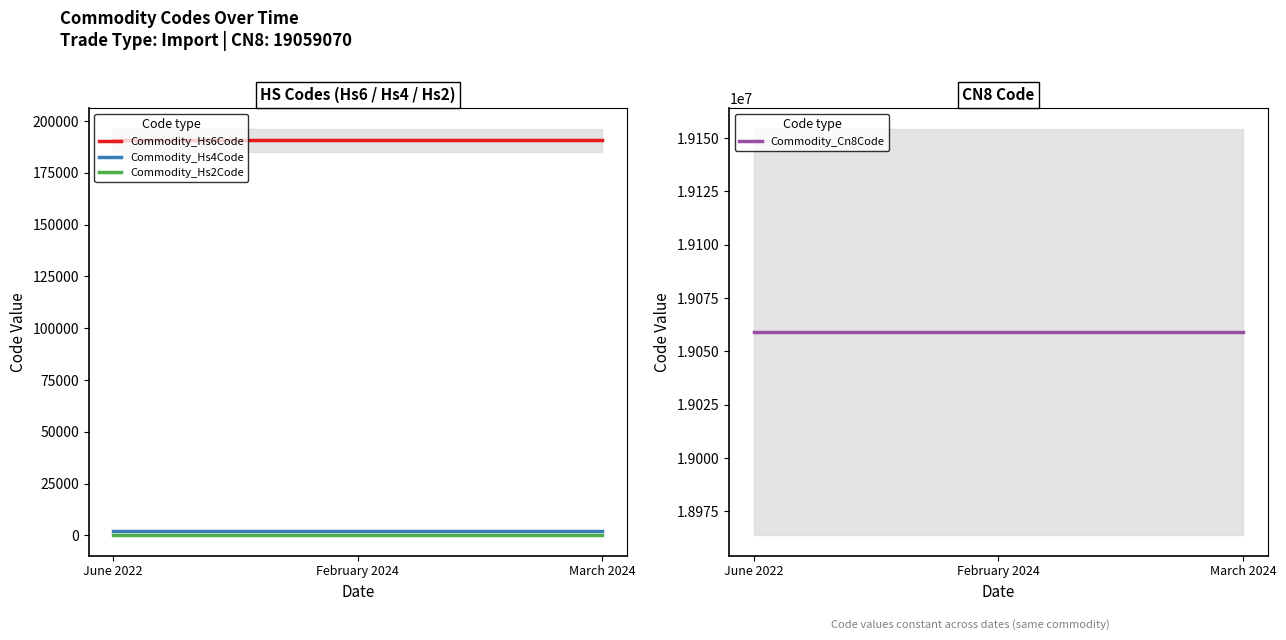

Reading left to right, extract all data points from this chart.

Commodity_Hs6Code: June 2022=190590	February 2024=190590	March 2024=190590
Commodity_Hs4Code: June 2022=1905	February 2024=1905	March 2024=1905
Commodity_Hs2Code: June 2022=19	February 2024=19	March 2024=19
Commodity_Cn8Code: June 2022=19059070	February 2024=19059070	March 2024=19059070